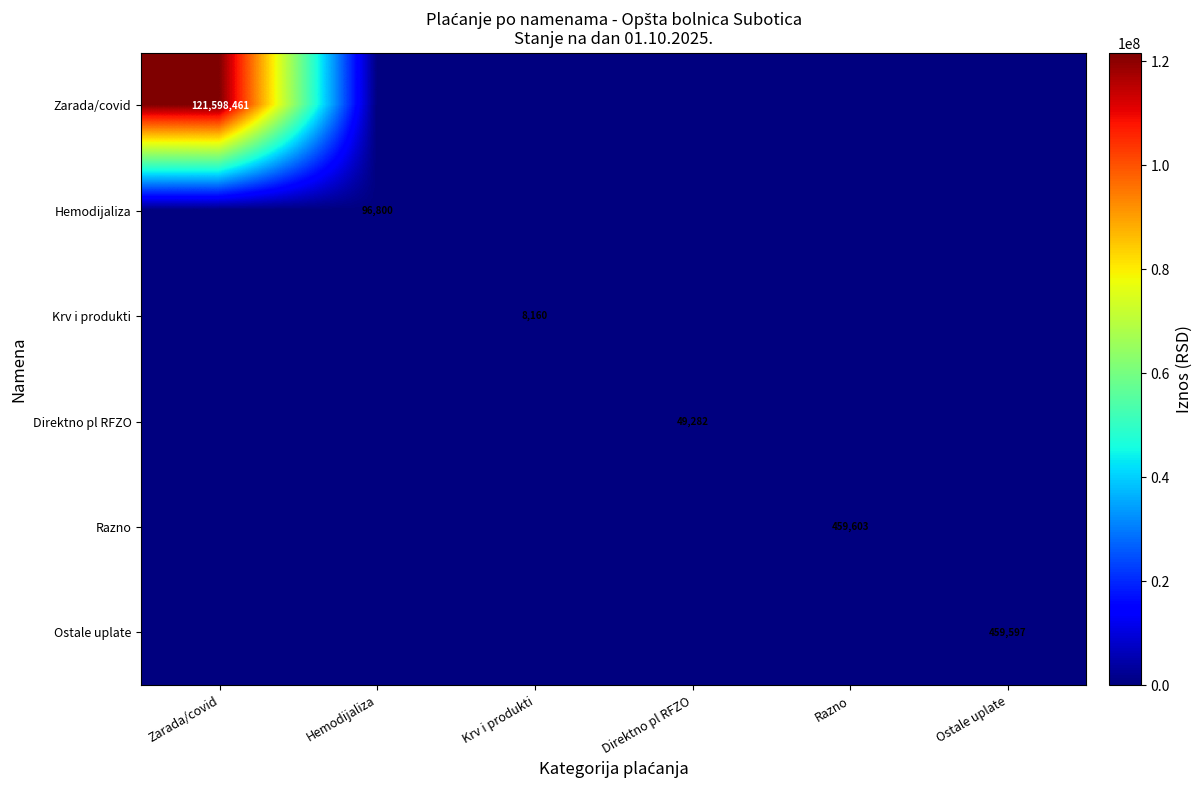

True or false: Hemodijaliza has a value of 154247 at Hemodijaliza.

False